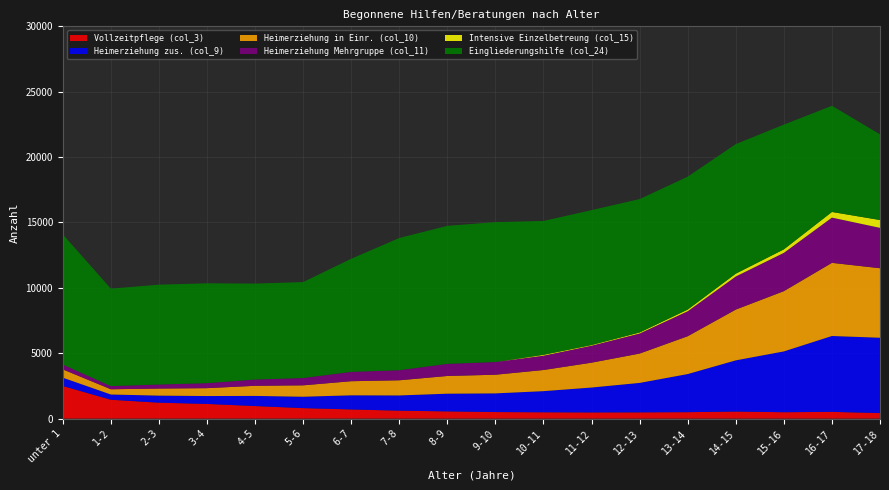

Reading right to left, transcribe all the data shown in this chart.

Vollzeitpflege (col_3): 17-18=422	16-17=513	15-16=487	14-15=535	13-14=491	12-13=476	11-12=471	10-11=481	9-10=499	8-9=549	7-8=606	6-7=699	5-6=799	4-5=958	3-4=1120	2-3=1216	1-2=1441	unter 1=2493
Heimerziehung zus. (col_9): 17-18=5761	16-17=5803	15-16=4650	14-15=3918	13-14=2914	12-13=2252	11-12=1904	10-11=1617	9-10=1428	8-9=1355	7-8=1163	6-7=1080	5-6=872	4-5=775	3-4=603	2-3=540	1-2=401	unter 1=635
Heimerziehung in Einr. (col_10): 17-18=5316	16-17=5595	15-16=4609	14-15=3884	13-14=2894	12-13=2245	11-12=1902	10-11=1617	9-10=1427	8-9=1354	7-8=1160	6-7=1079	5-6=872	4-5=774	3-4=603	2-3=540	1-2=401	unter 1=635
Heimerziehung Mehrgruppe (col_11): 17-18=3088	16-17=3460	15-16=2929	14-15=2530	13-14=1910	12-13=1534	11-12=1297	10-11=1094	9-10=973	8-9=928	7-8=771	6-7=715	5-6=558	4-5=479	3-4=383	2-3=309	1-2=239	unter 1=371
Intensive Einzelbetreung (col_15): 17-18=600	16-17=431	15-16=266	14-15=218	13-14=127	12-13=78	11-12=51	10-11=66	9-10=0	8-9=0	7-8=0	6-7=0	5-6=0	4-5=0	3-4=0	2-3=0	1-2=0	unter 1=0
Eingliederungshilfe (col_24): 17-18=6551	16-17=8119	15-16=9541	14-15=9908	13-14=10165	12-13=10202	11-12=10317	10-11=10238	9-10=10697	8-9=10554	7-8=10111	6-7=8648	5-6=7338	4-5=7338	3-4=7636	2-3=7636	1-2=7456	unter 1=9953